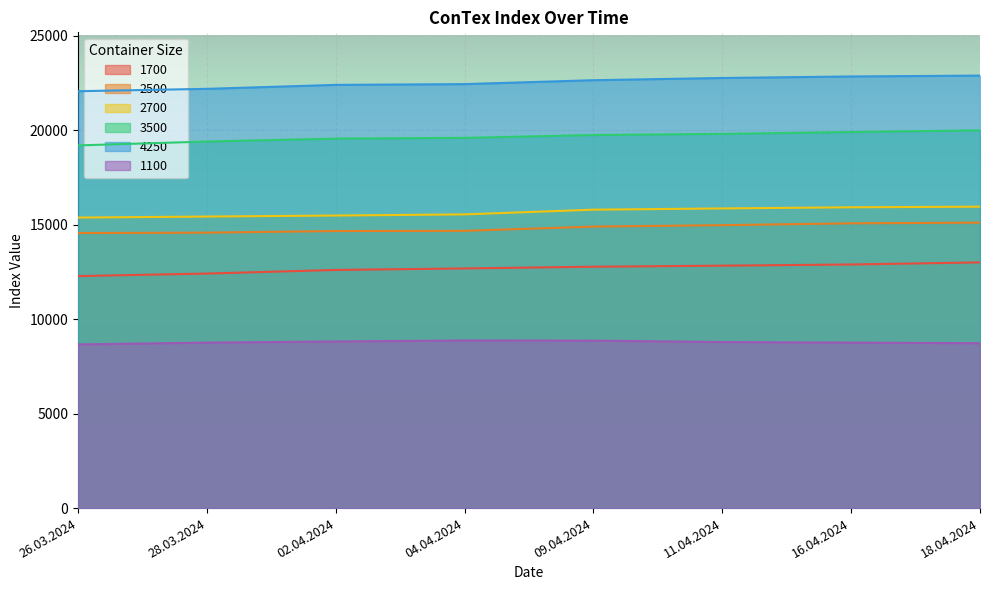

What position from the left is 11.04.2024?

6